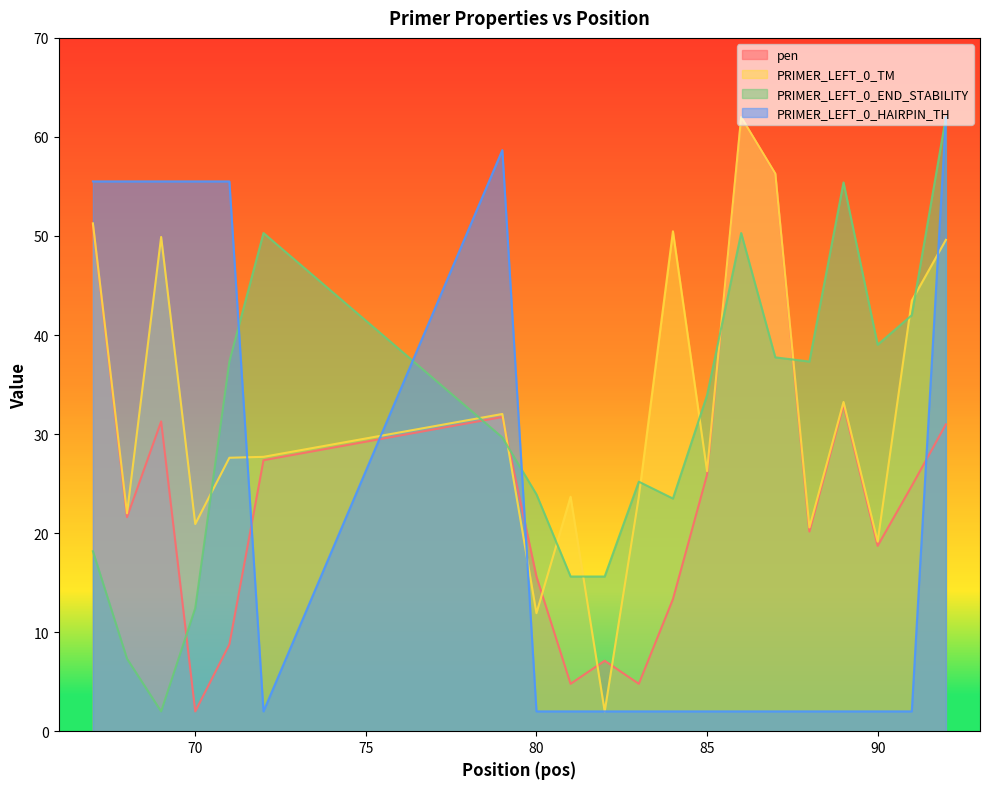

At which category is the sum across all series the highest?

92